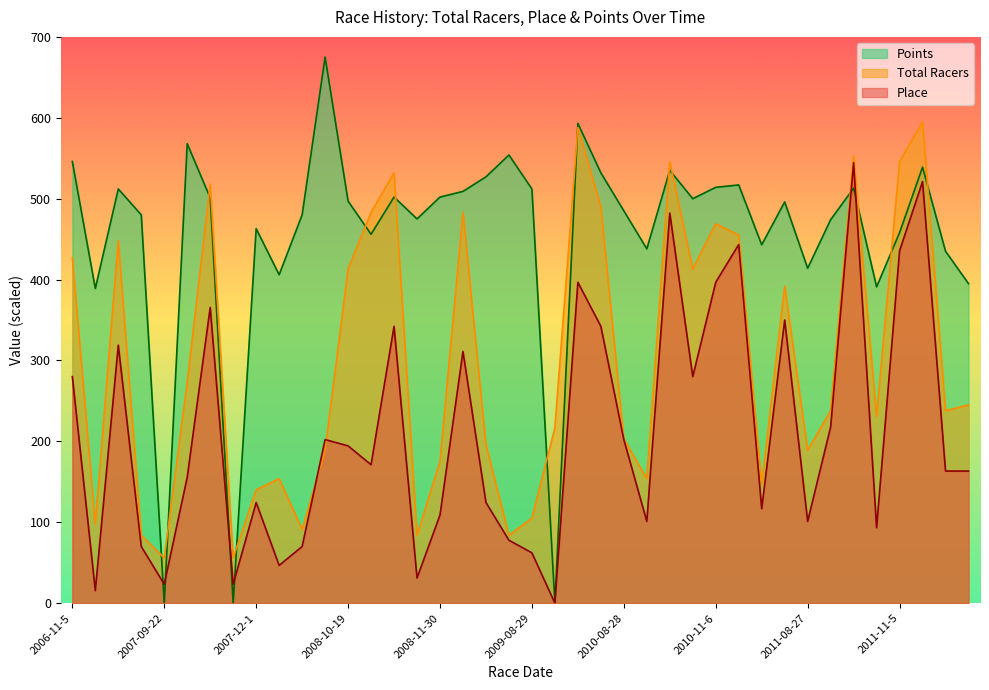

How many lines are shown in the chart?

3